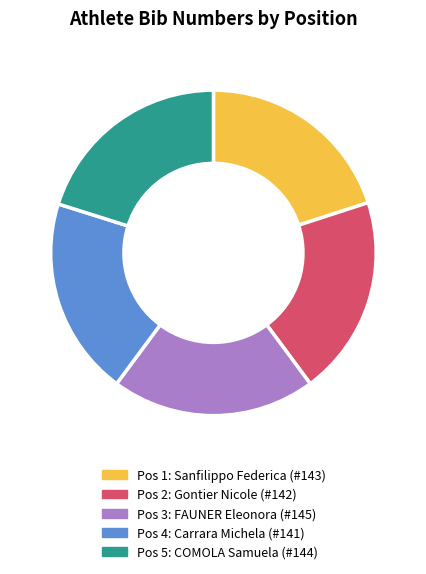

Is Pos 3: FAUNER Eleonora (#145) the majority of the pie?

No